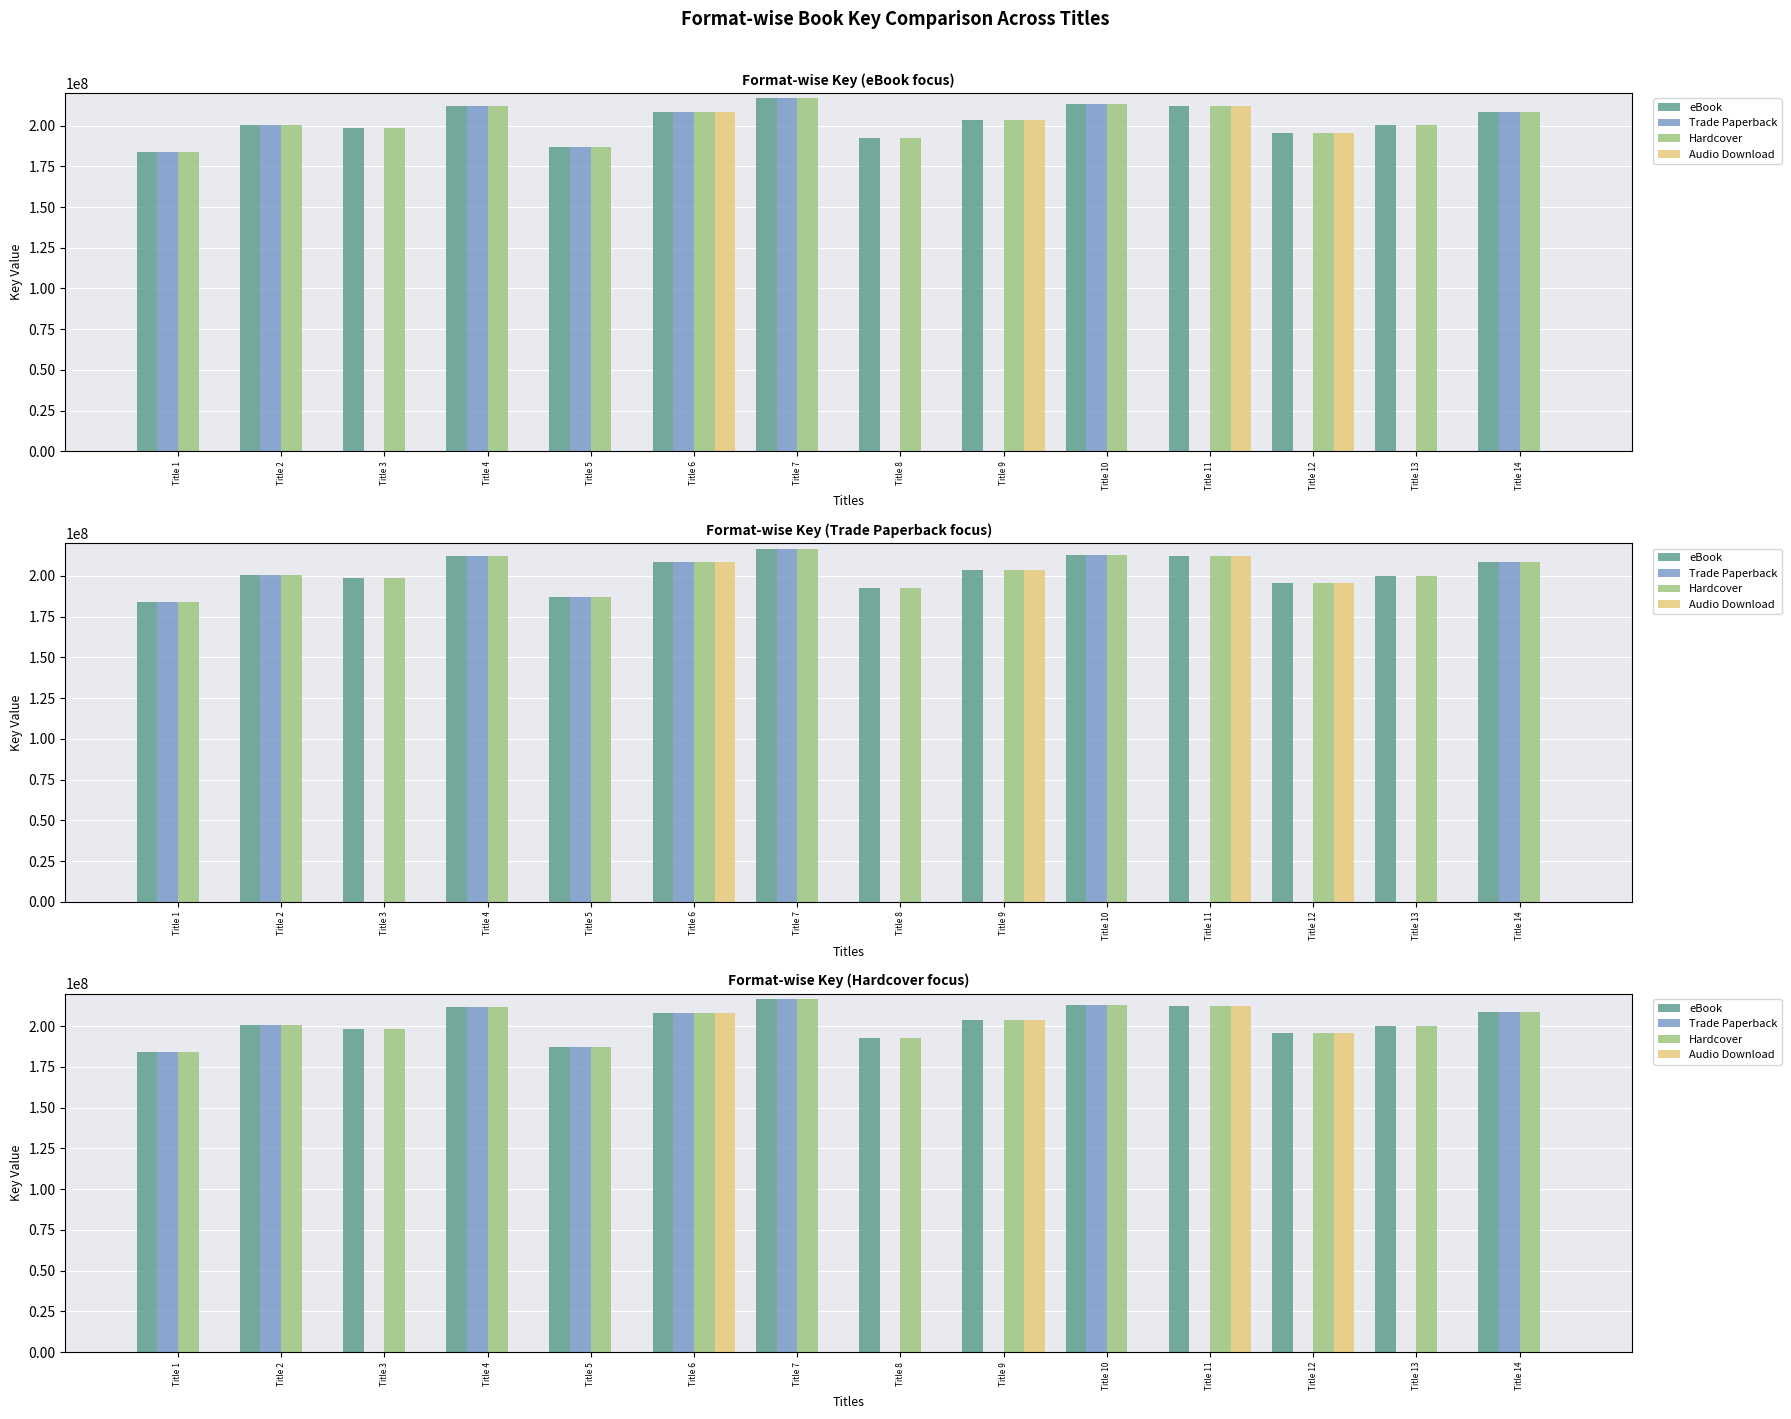

How many values in Trade Paperback are above zero?

8